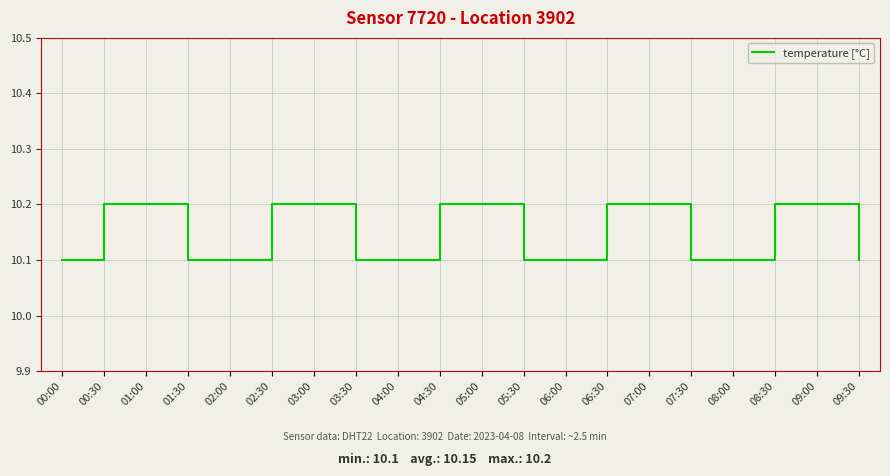

What position from the right is 06:30?

7